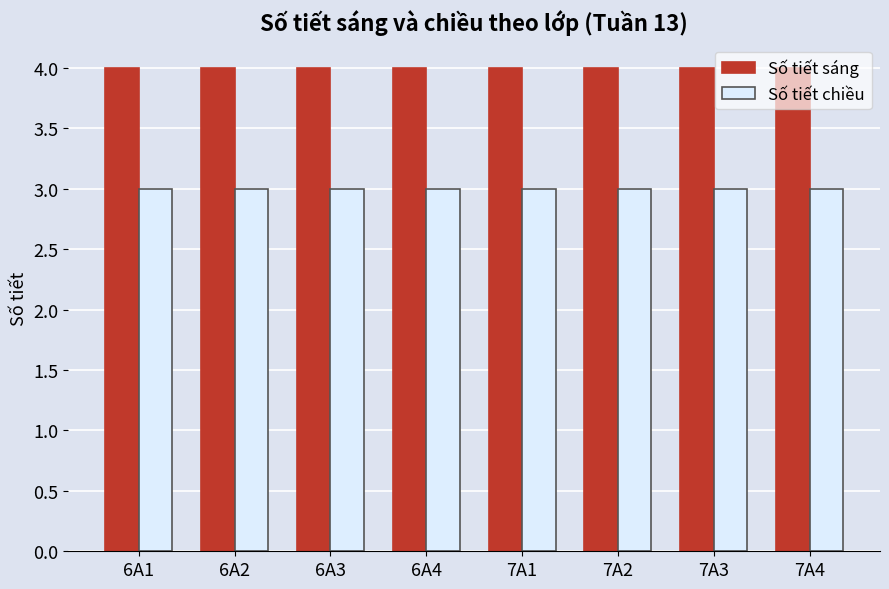

At 6A4, list the series in order from smallest to largest.

Số tiết chiều, Số tiết sáng